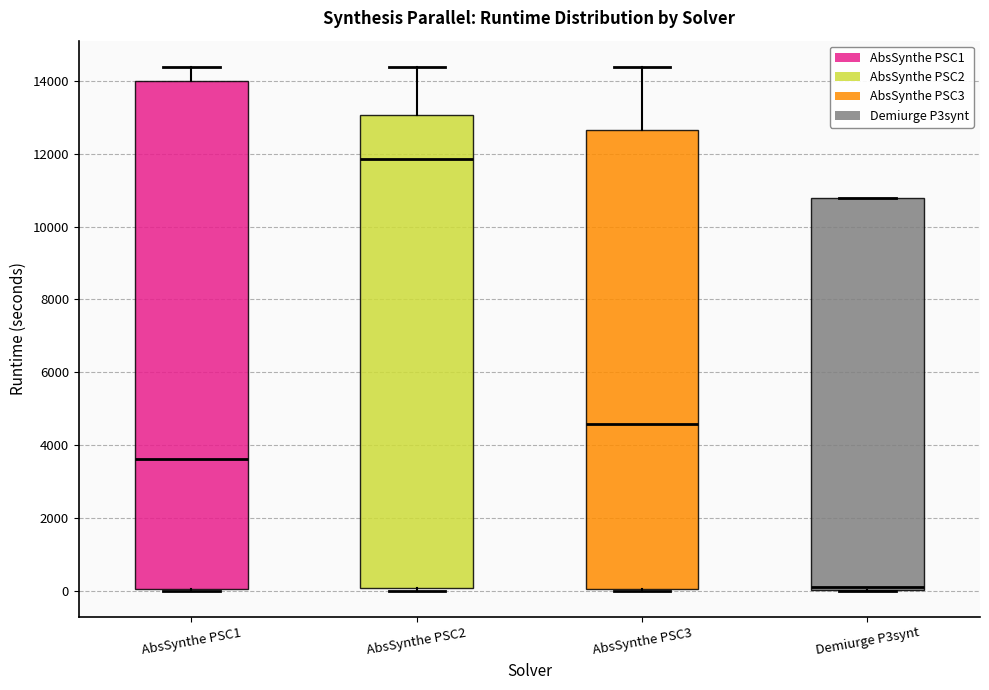

Which box is the tallest, from its lower edge to its upper edge?

AbsSynthe PSC1